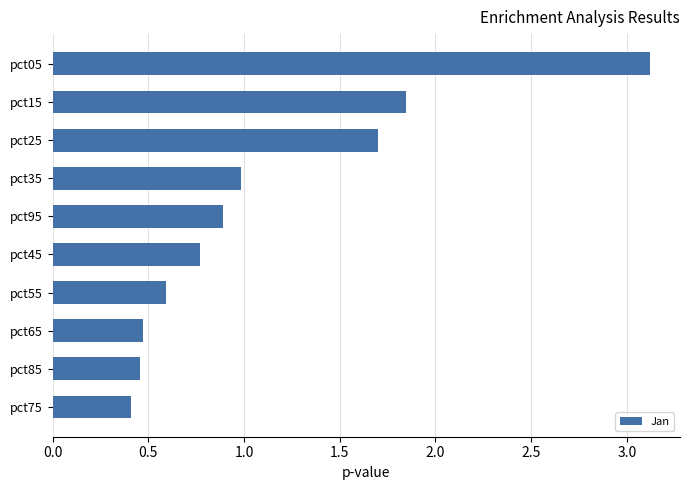

The chart shows a value of 0.9 at pct95. True or false?

True